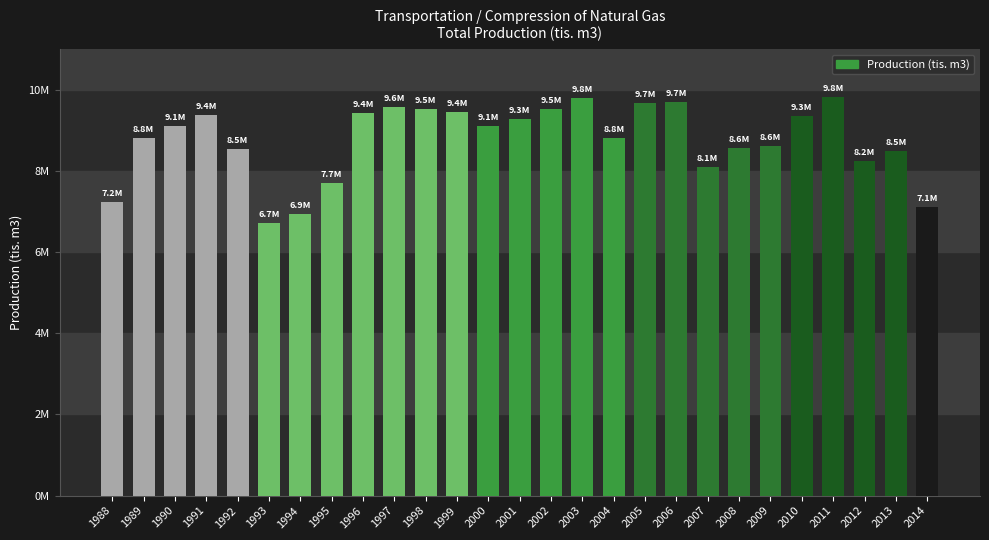

What is the difference between the values at 1996 and 1997?

154631